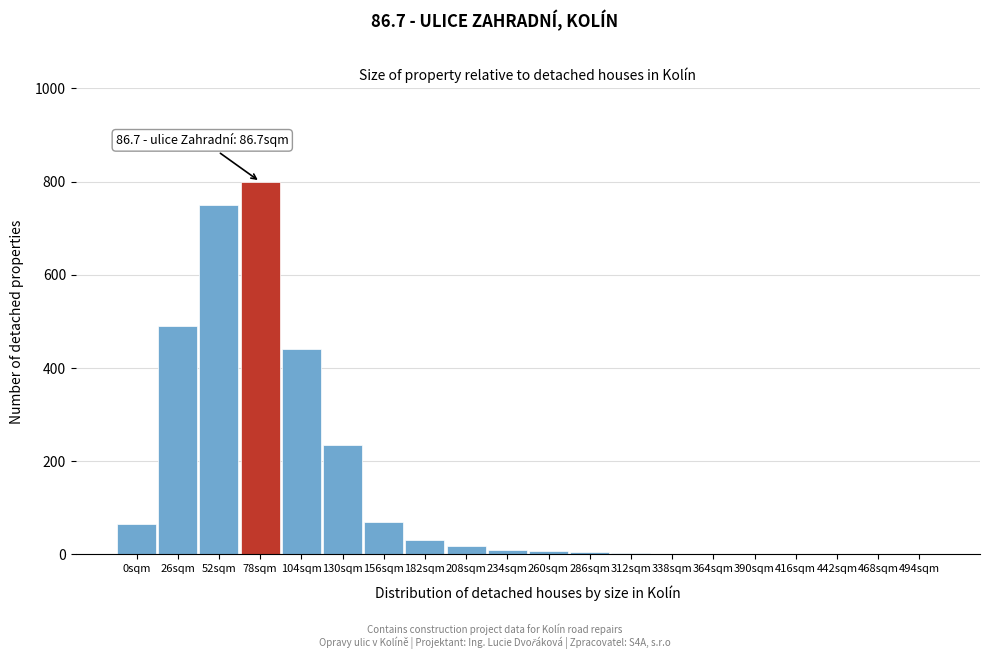

At which label is the value closest to 400?

104sqm